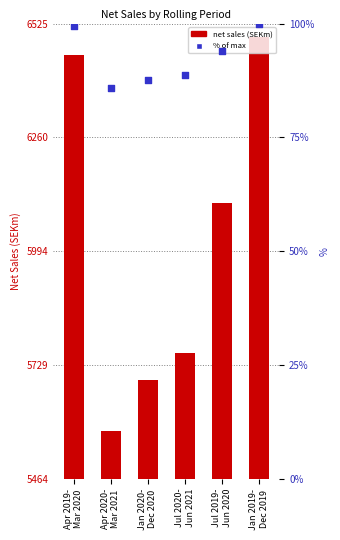

Which series contains the lowest Y value?

percentile rank